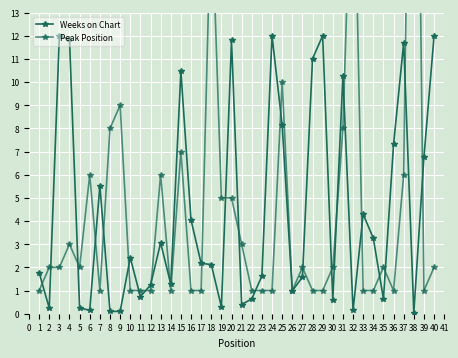

What is the value of the Weeks on Chart point at the 6th from the left?

0.1